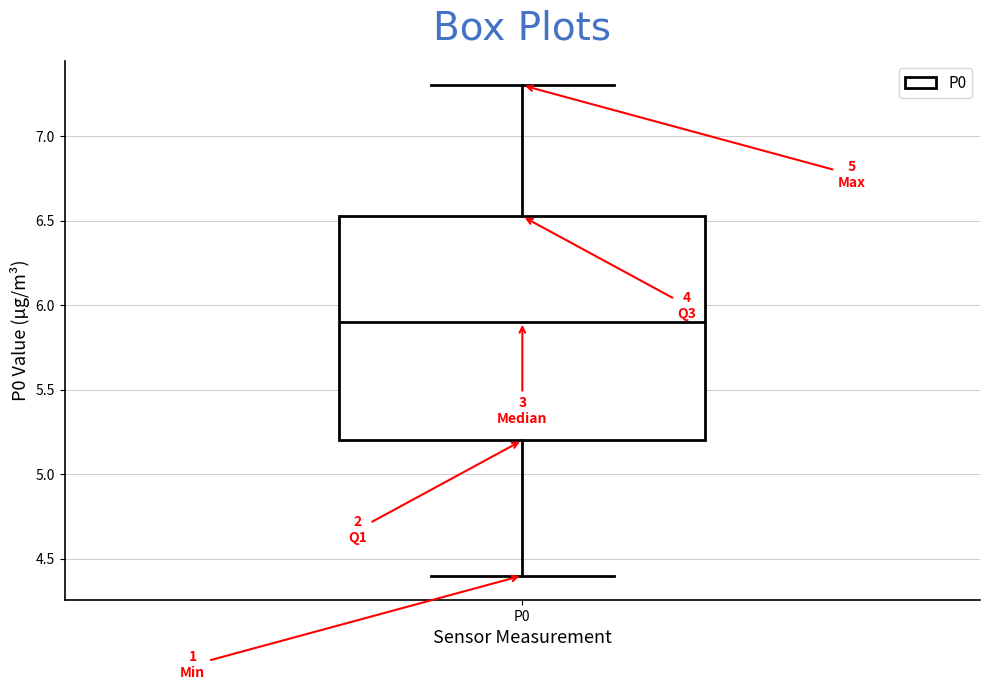

Where is the lower edge of the box for P0 on the y-axis? The values are not printed on the chart, so give them approximately, as read against the axis.

5.20